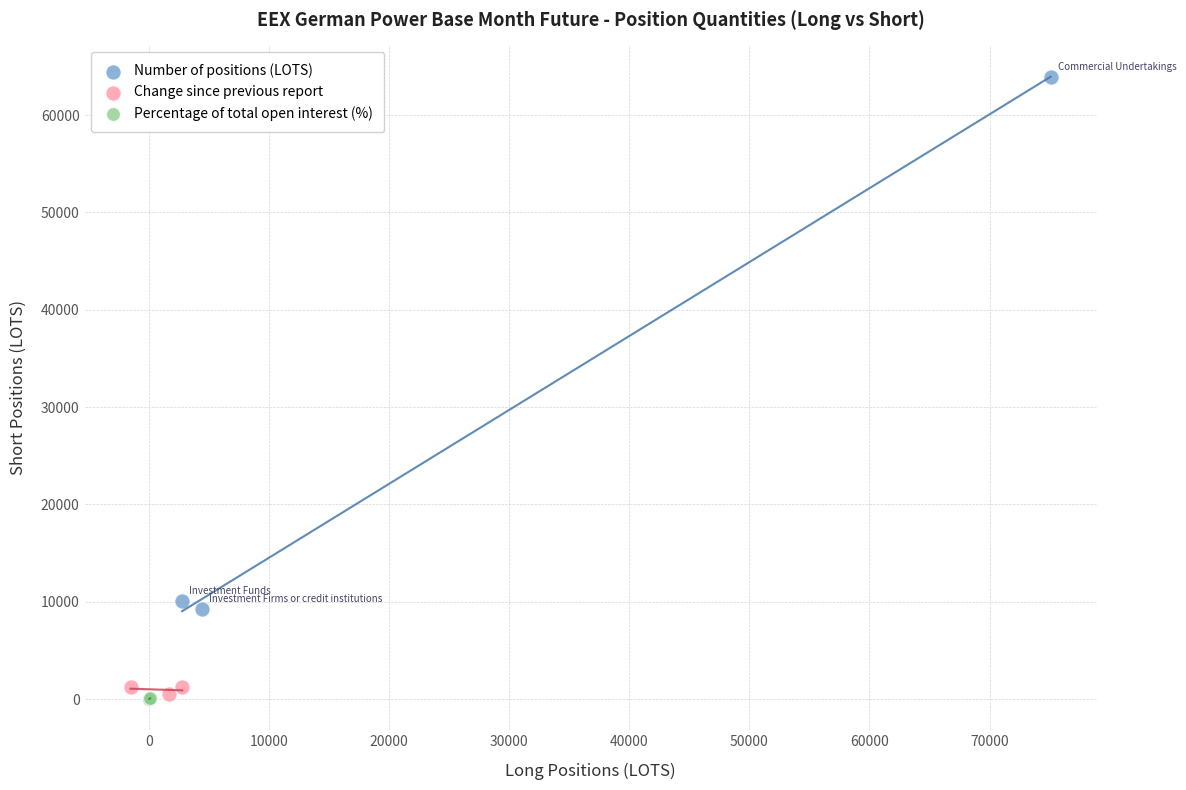

Which series has the largest Y range (max minus min)?

Number of positions (LOTS)